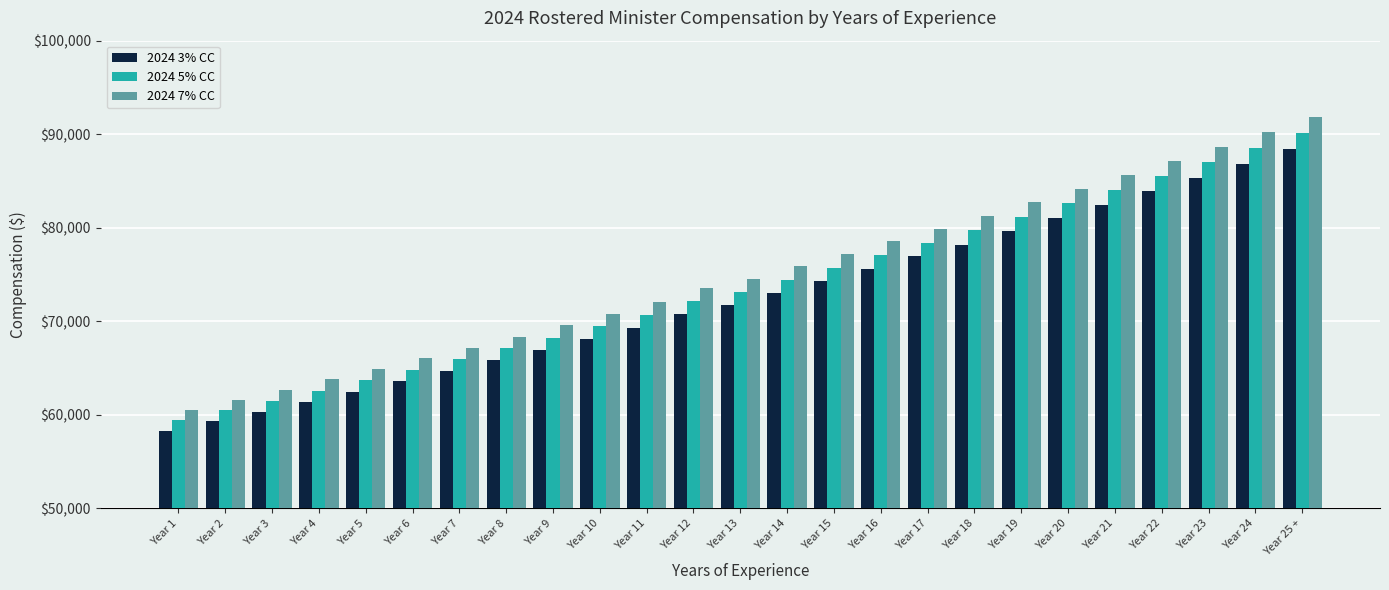

Does the chart contain stacked bars?

No